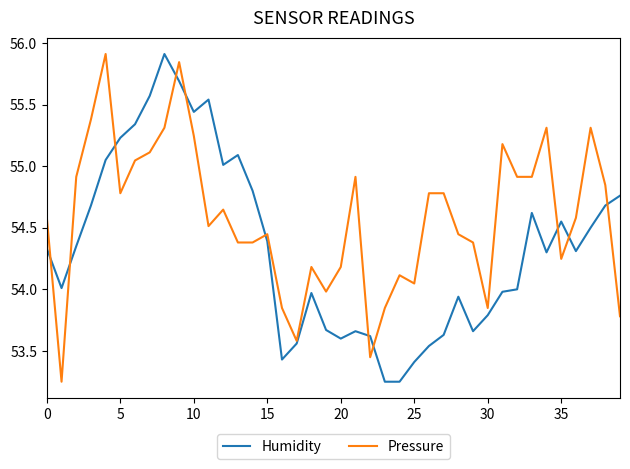

Is this an area chart (filled region under the line)?

No